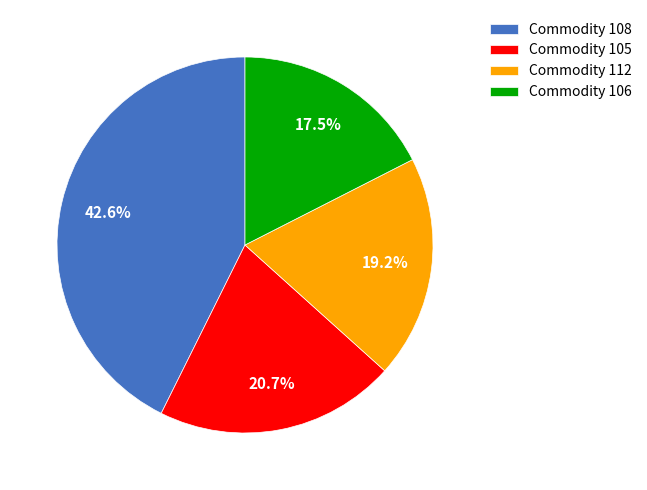

Count the number of slices in the pie.

4